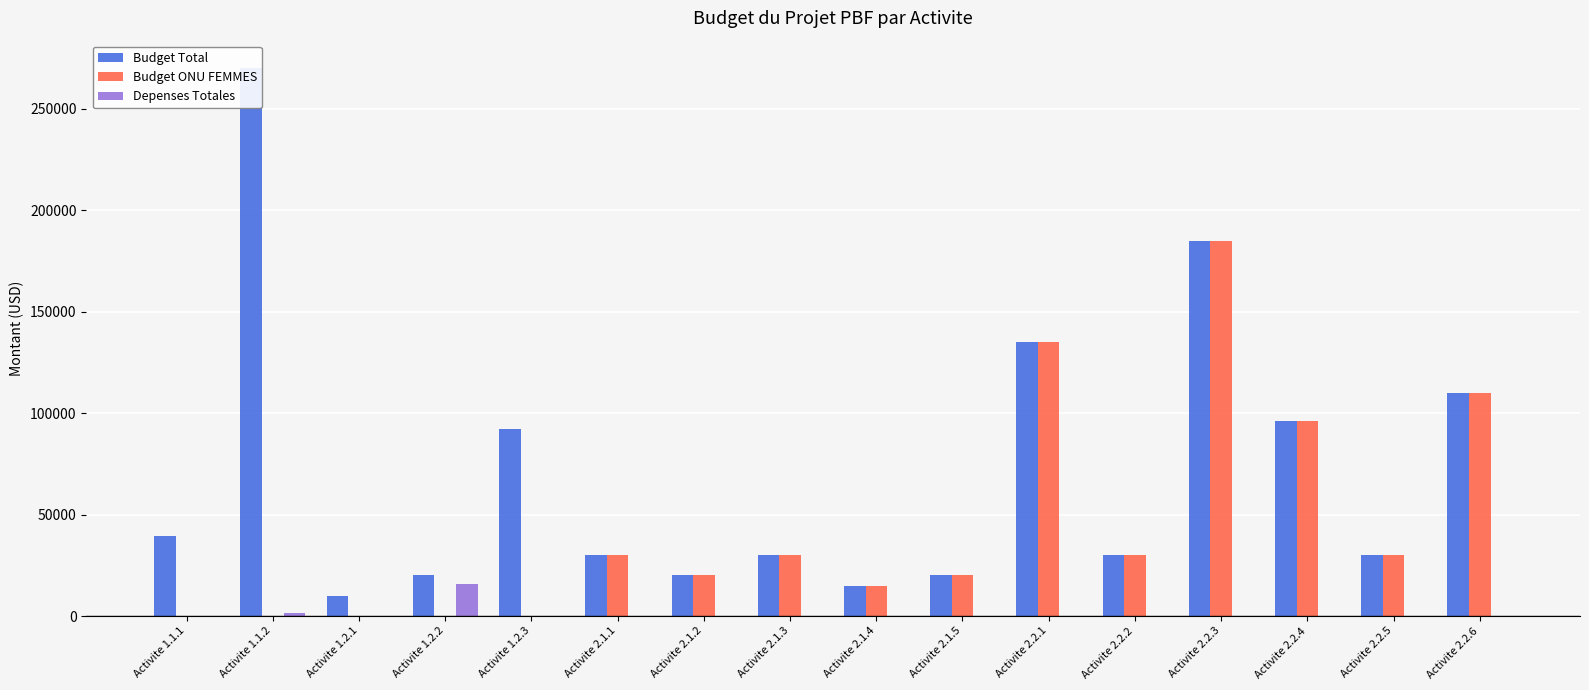

How many groups of bars are there?

16